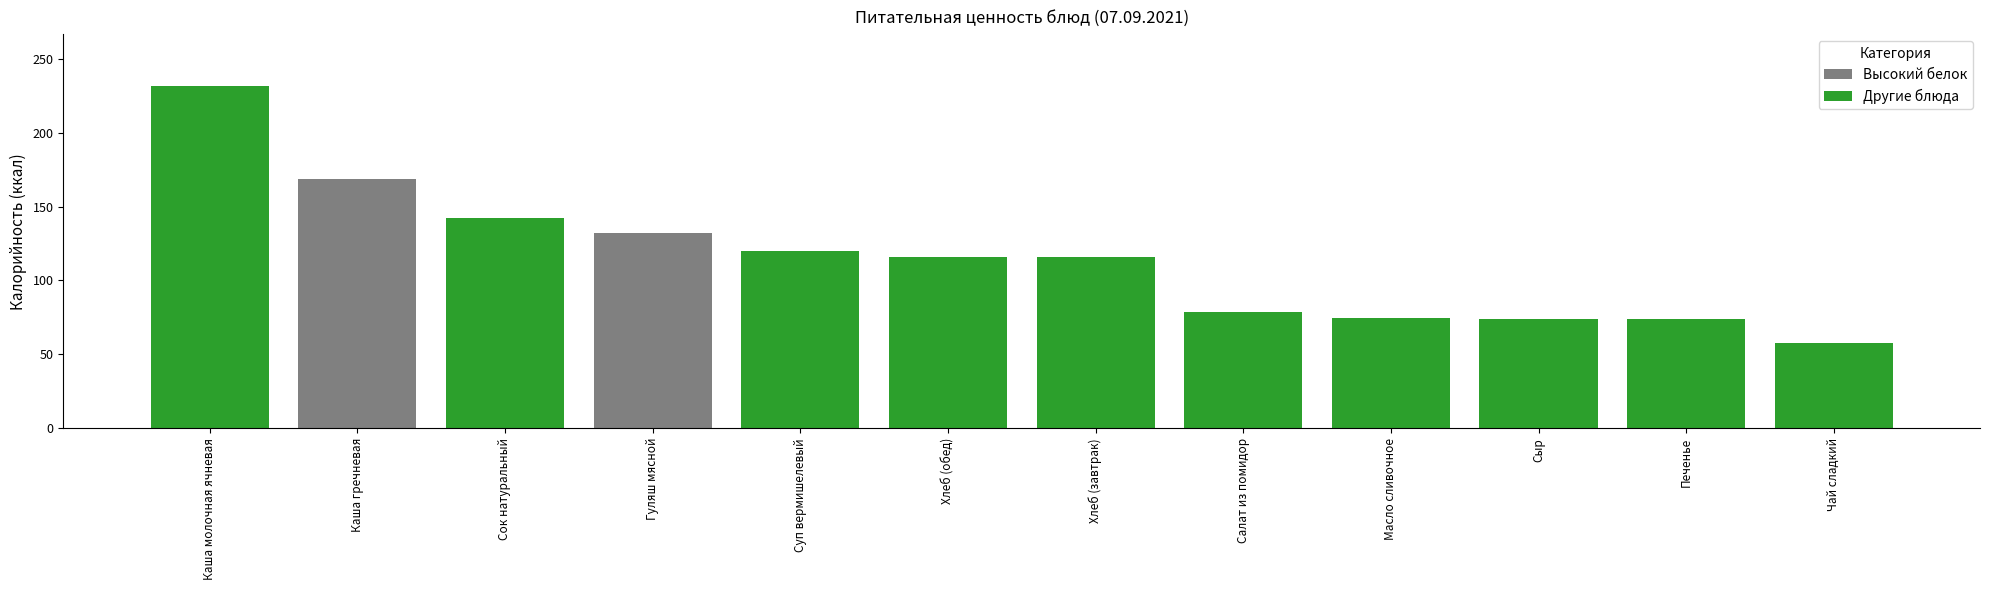

What is the maximum value shown in the chart?

231.9